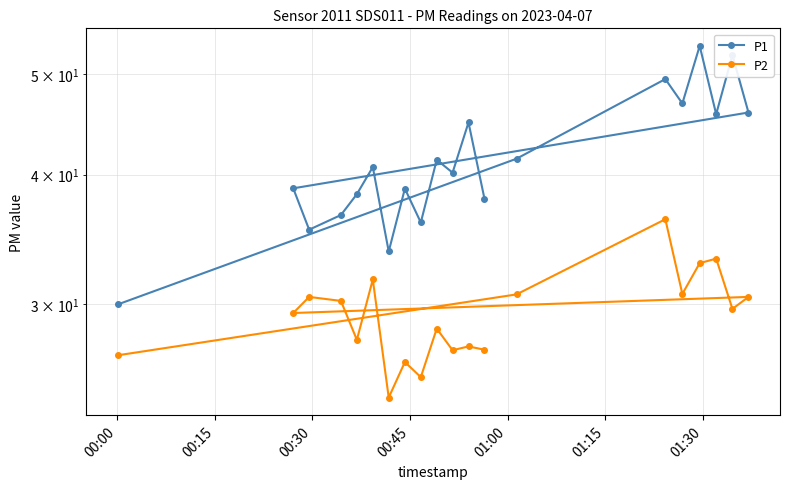

How many data points in P1 are less than 40?

9